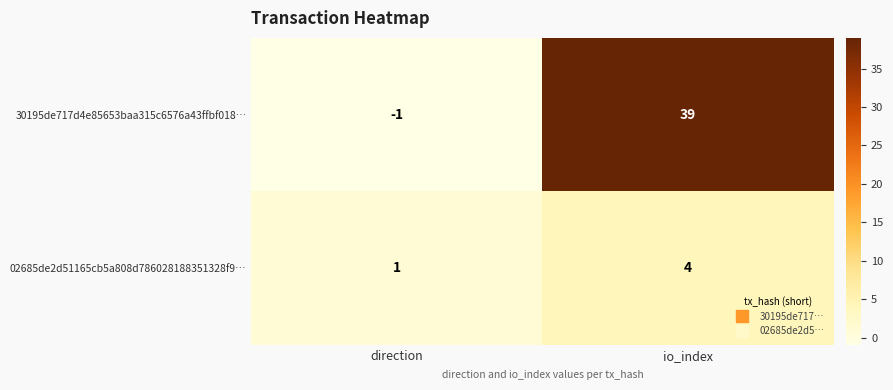

What is the sum of the 02685de2d51165cb5a808d786028188351328f9… values at io_index and direction?

5